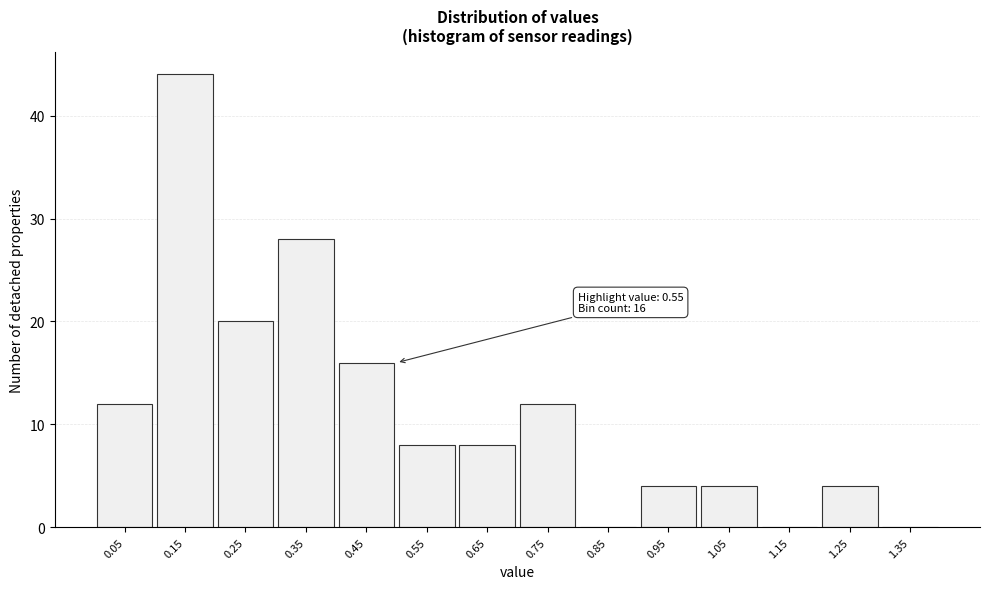

Reading left to right, transcribe all the data shown in this chart.

0.05=12	0.15=44	0.25=20	0.35=28	0.45=16	0.55=8	0.65=8	0.75=12	0.85=0	0.95=4	1.05=4	1.15=0	1.25=4	1.35=0